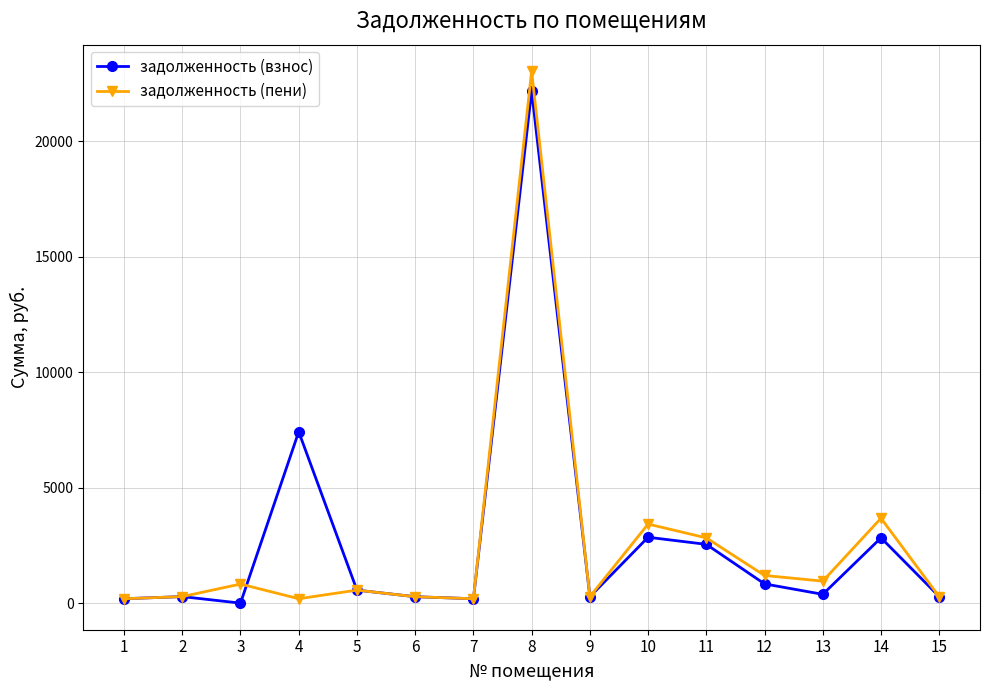

The value of задолженность (пени) at 13 is 952.2. True or false?

True